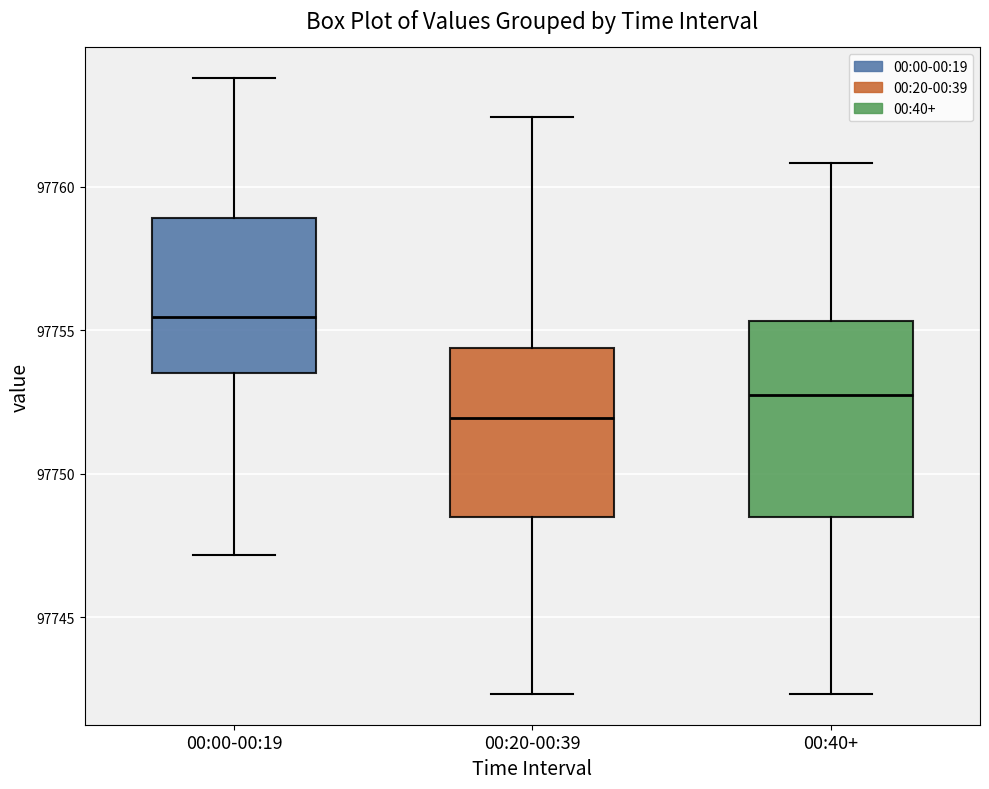

Reading left to right, transcribe this box plot: for each box, give where its median line is, the range the box spans, and where its two whiskers end, as read against the y-axis. The values are not printed on the chart, so give them approximately, as read against the axis.

00:00-00:19: median 97755.5, box 97753.5 to 97759.0, whiskers 97747.0 to 97764.0
00:20-00:39: median 97752.0, box 97748.5 to 97754.5, whiskers 97742.5 to 97762.5
00:40+: median 97753.0, box 97748.5 to 97755.5, whiskers 97742.5 to 97761.0